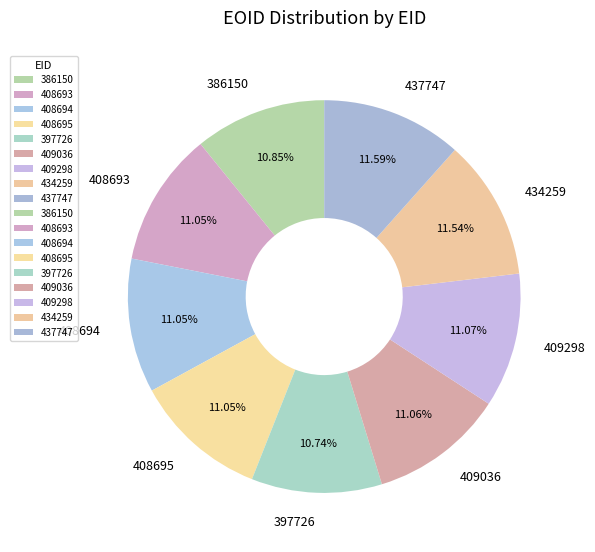

What percentage do 409036 and 434259 together represent?

22.6%